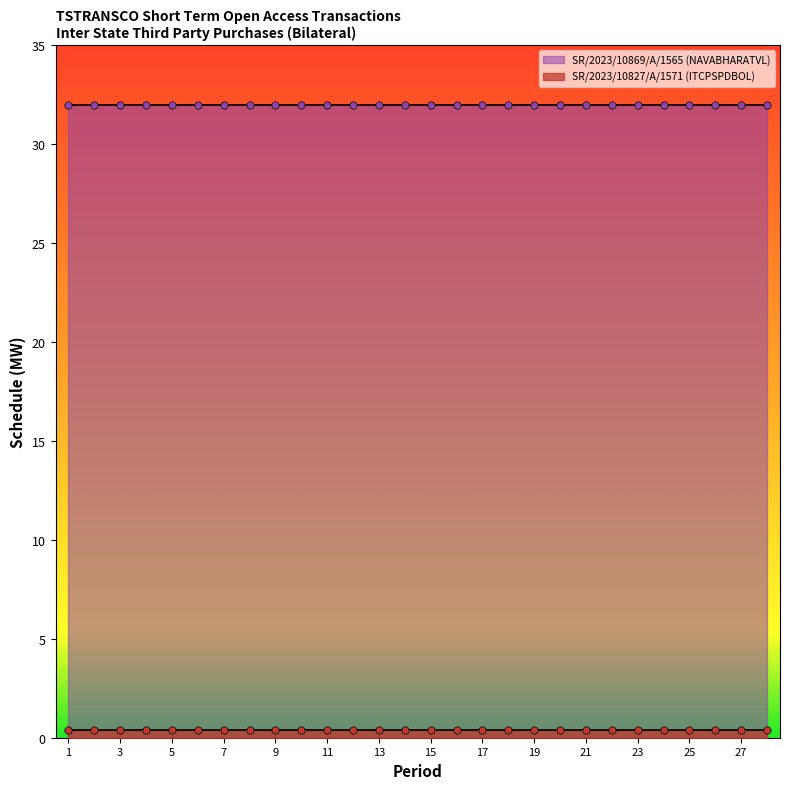

Is the value of SR/2023/10827/A/1571 (ITCPSPDBOL) at 11 greater than the value of SR/2023/10869/A/1565 (NAVABHARATVL) at 15?

No